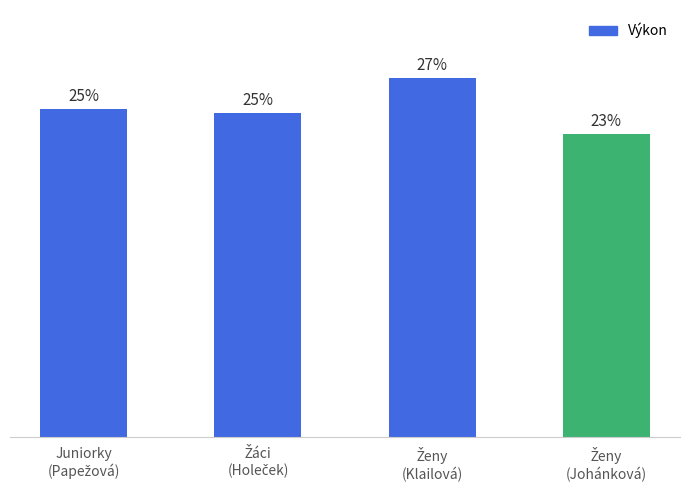

Does the chart contain any negative values?

No